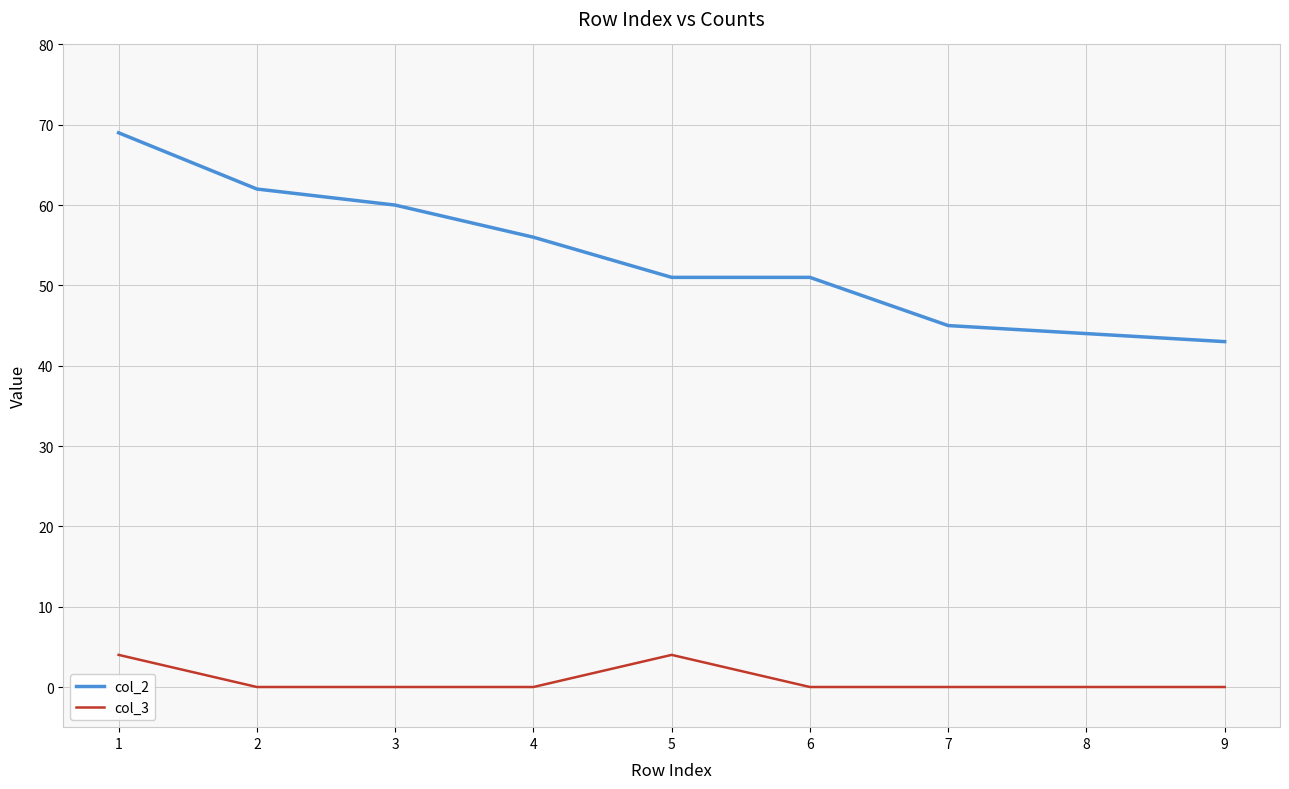

Reading left to right, transcribe all the data shown in this chart.

col_2: 1=69	2=62	3=60	4=56	5=51	6=51	7=45	8=44	9=43
col_3: 1=4	2=0	3=0	4=0	5=4	6=0	7=0	8=0	9=0